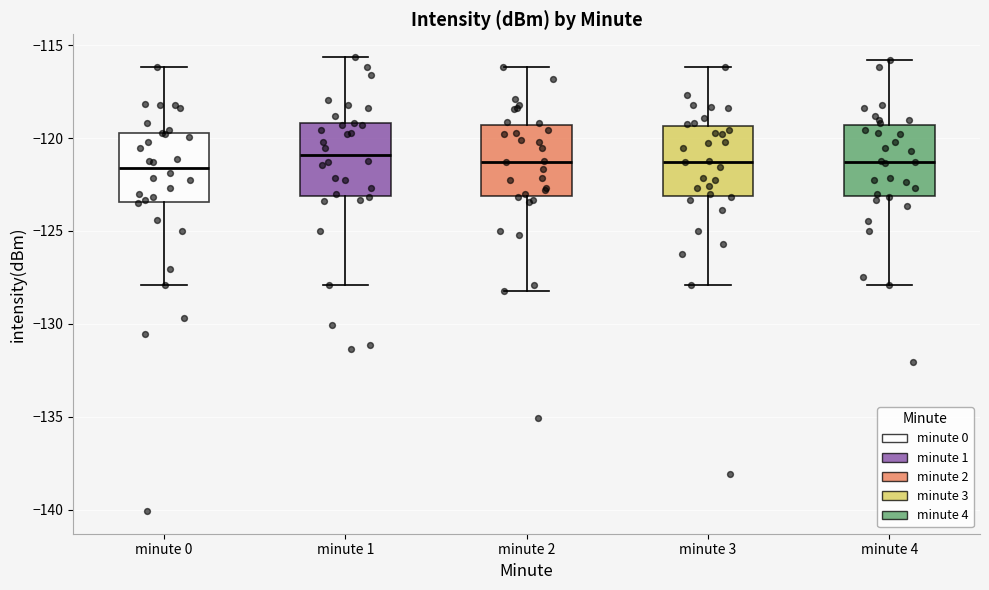

Reading left to right, read every box against the y-axis: the position of its median line, the range the box covers, and the ends of its whiskers. The values are not printed on the chart, so give them approximately, as read against the axis.

minute 0: median -121.5, box -123.5 to -119.5, whiskers -128.0 to -116.0
minute 1: median -121.0, box -123.0 to -119.0, whiskers -128.0 to -115.5
minute 2: median -121.5, box -123.0 to -119.5, whiskers -128.0 to -116.0
minute 3: median -121.5, box -123.0 to -119.5, whiskers -128.0 to -116.0
minute 4: median -121.5, box -123.0 to -119.5, whiskers -128.0 to -116.0